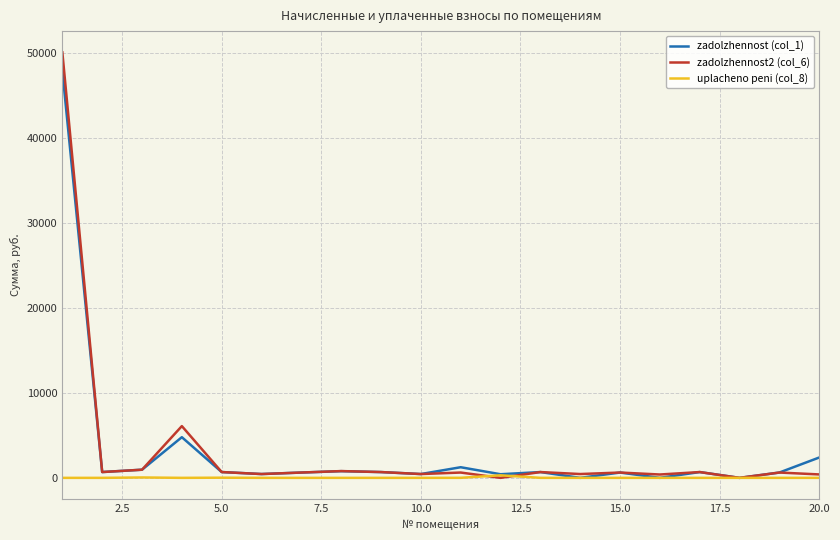

What is the difference between the maximum and second lowest values in the uplacheno peni (col_8) series?

300.5